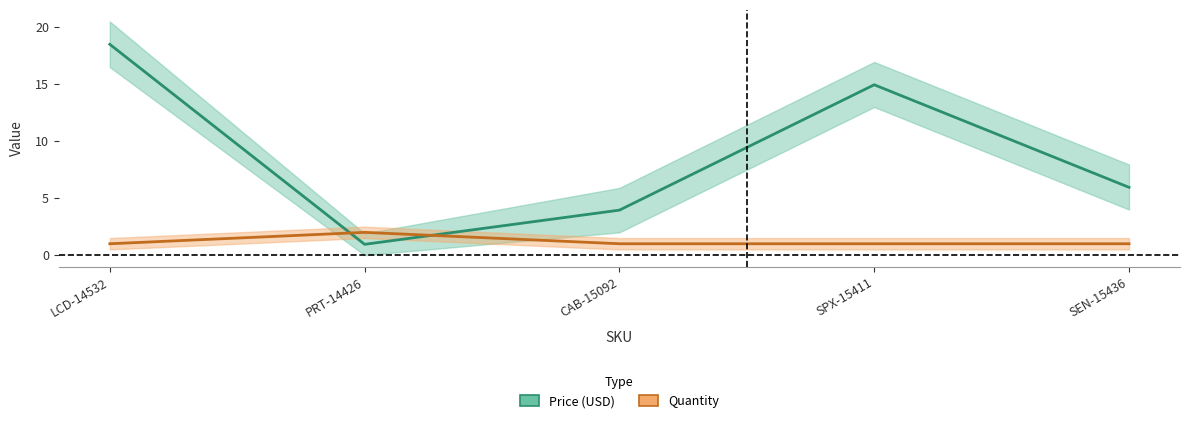

What is the difference between the highest and lowest values at CAB-15092?

3.0